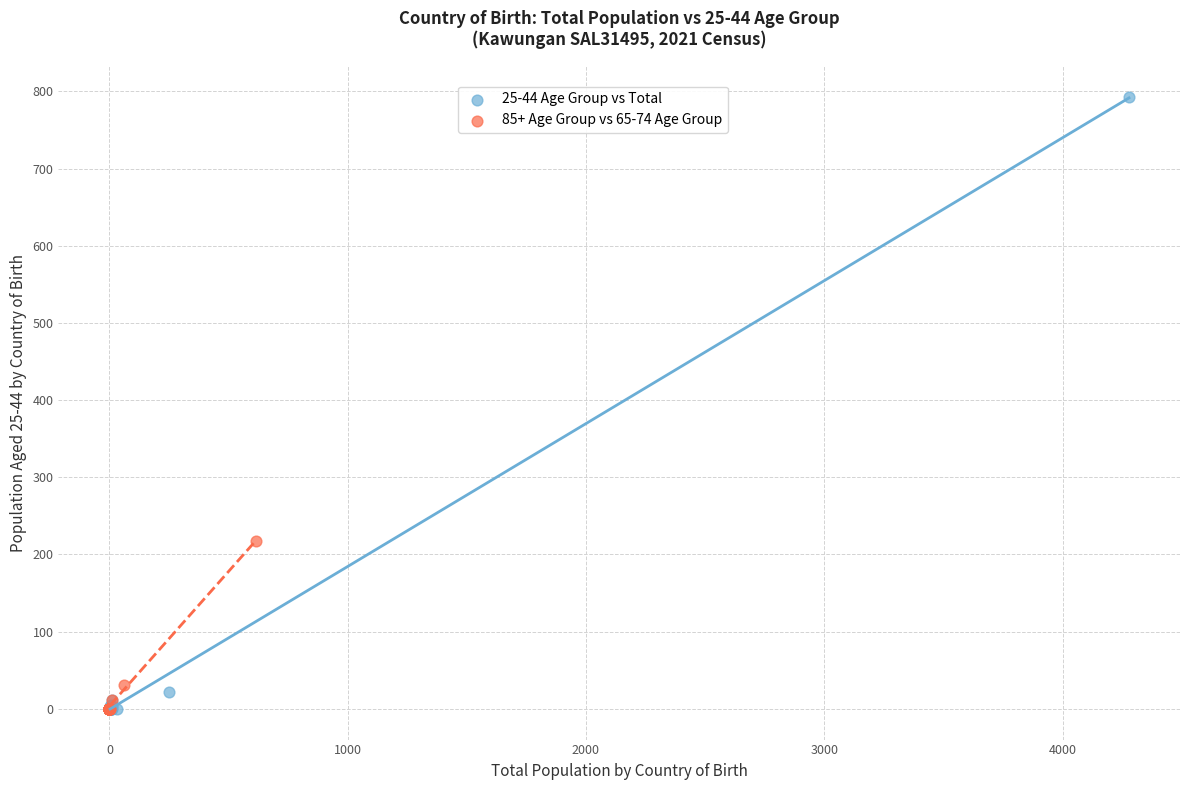

Which series has the widest spread of Y values?

25-44 Age Group vs Total